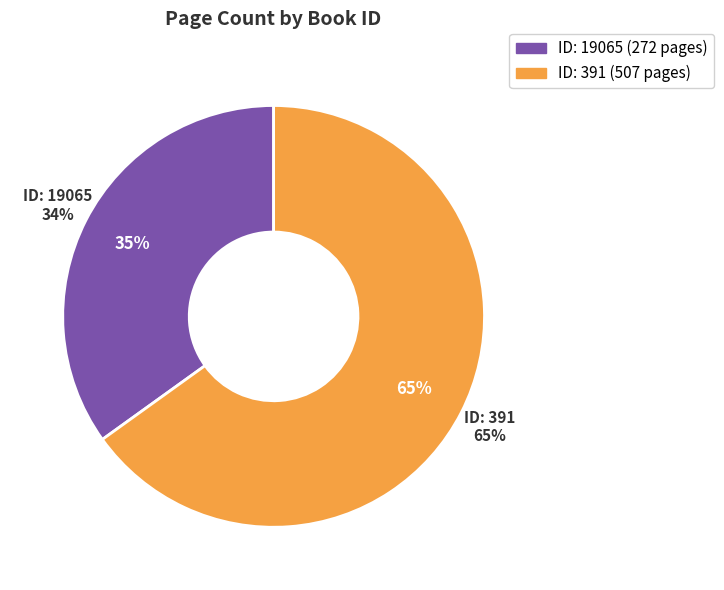

Is there any slice that represents more than half of the pie?

Yes